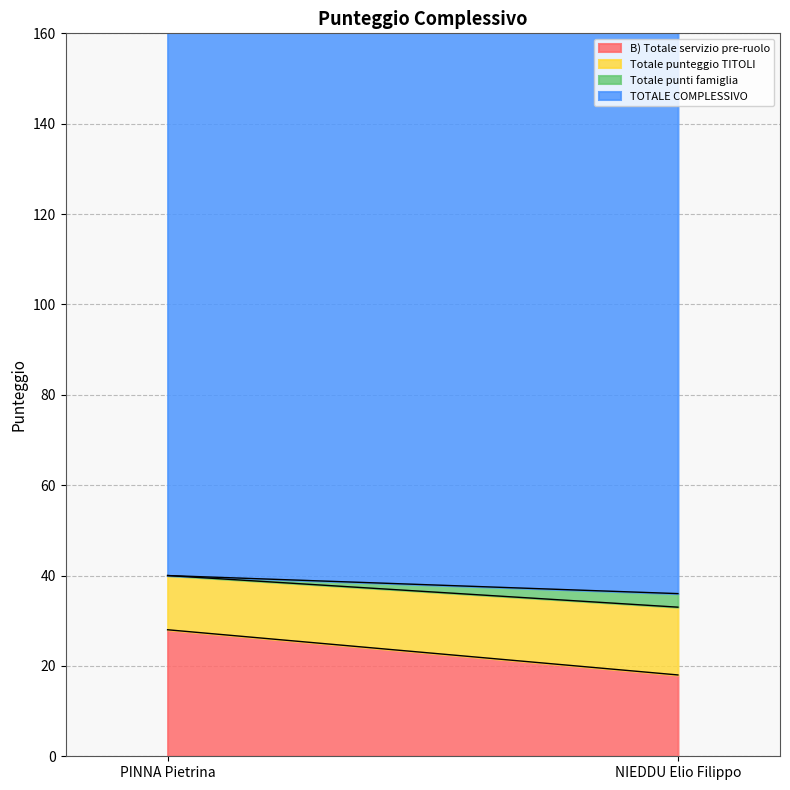

What position from the left is PINNA Pietrina?

1